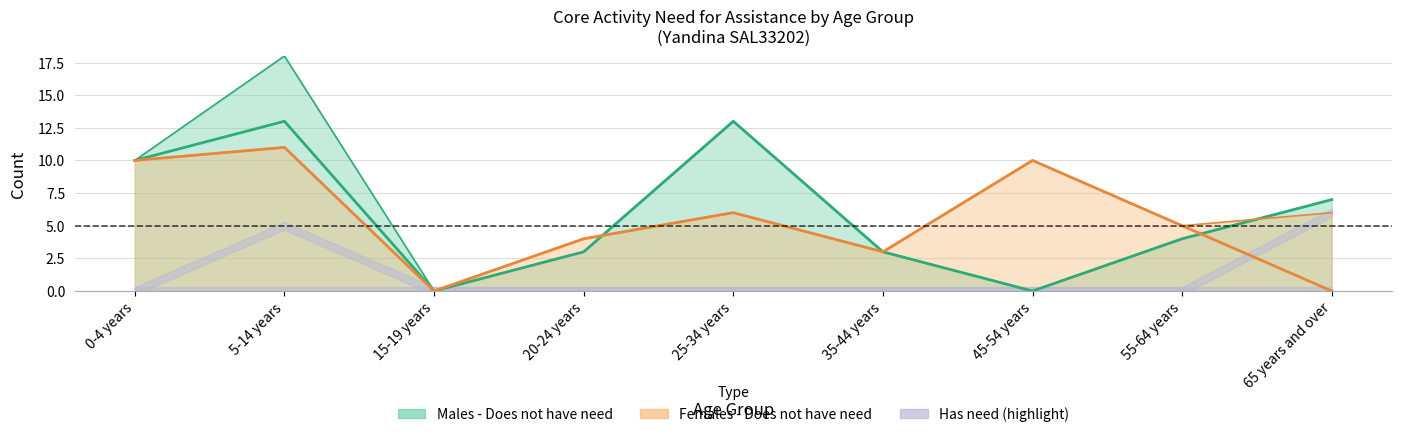

What position from the left is 65 years and over?

9